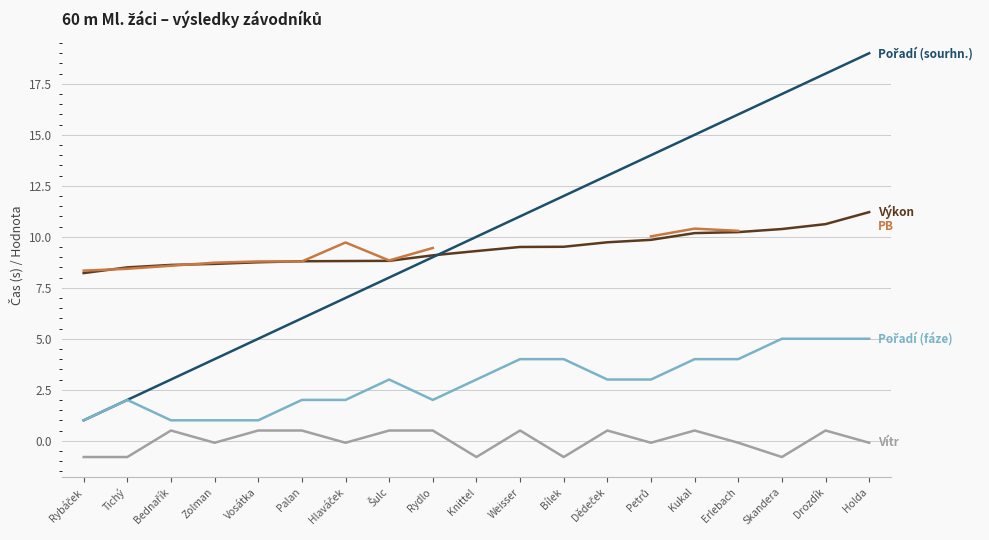

True or false: Výkon and Vítr intersect in this chart.

False